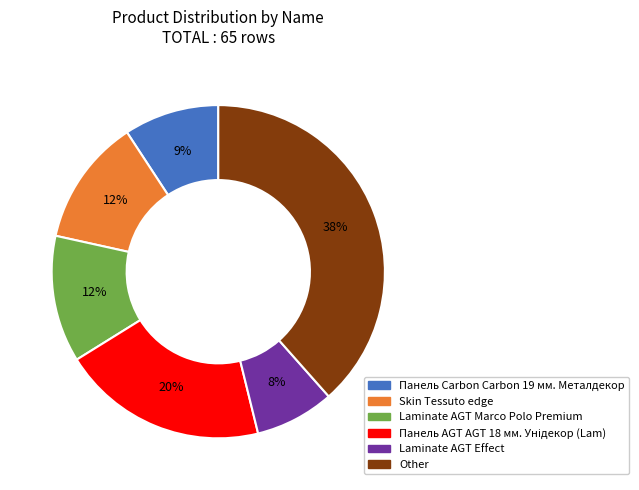

To the nearest percent, what portion does Other represent?

38%